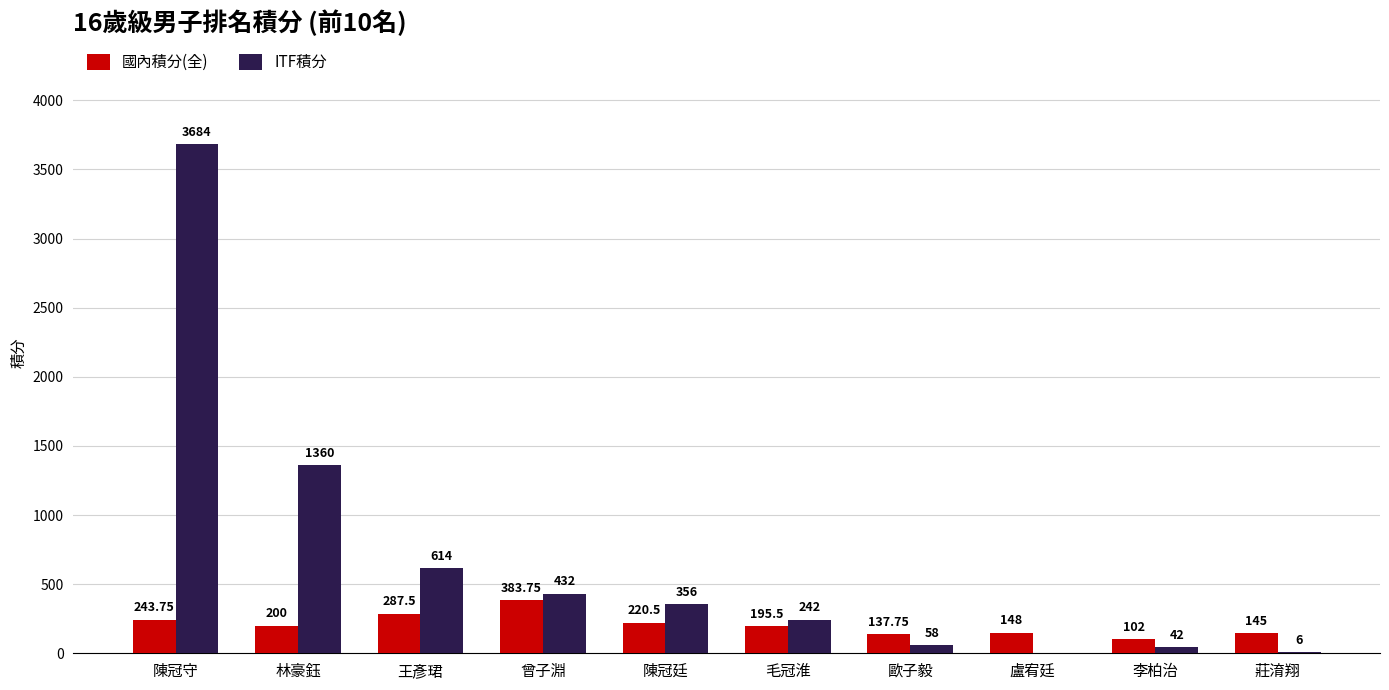

How many distinct data groups are displayed?

2